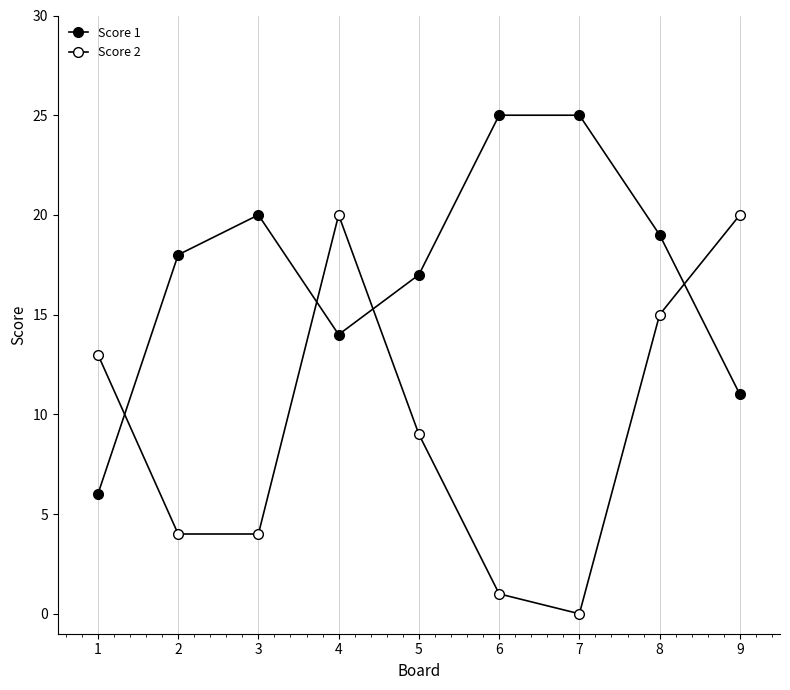

What is the difference between the highest and lowest values at 6?

24